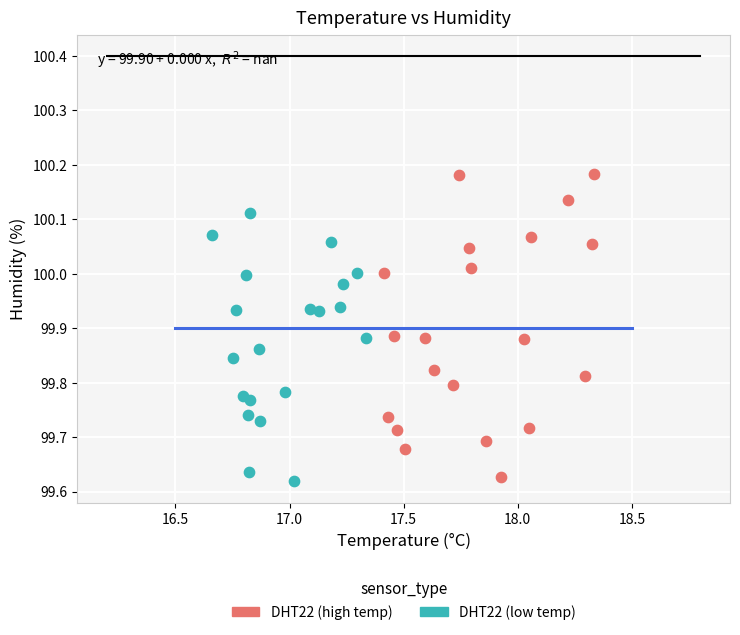

What are all the series names shown in the legend?

DHT22 (high temp), DHT22 (low temp)